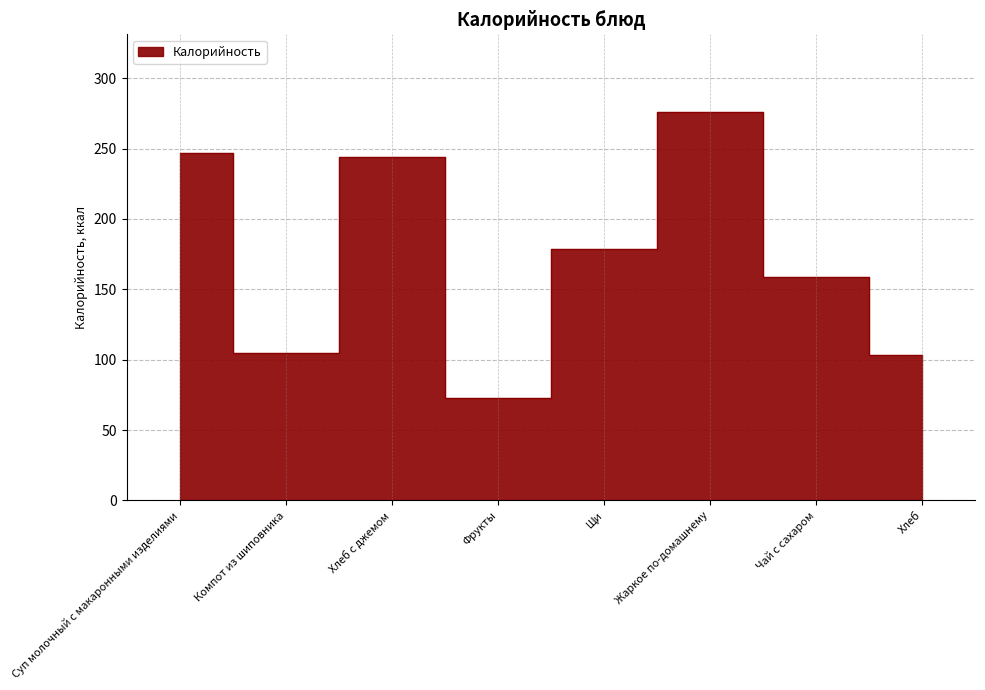

True or false: the data shows 423 at Жаркое по-домашнему.

False